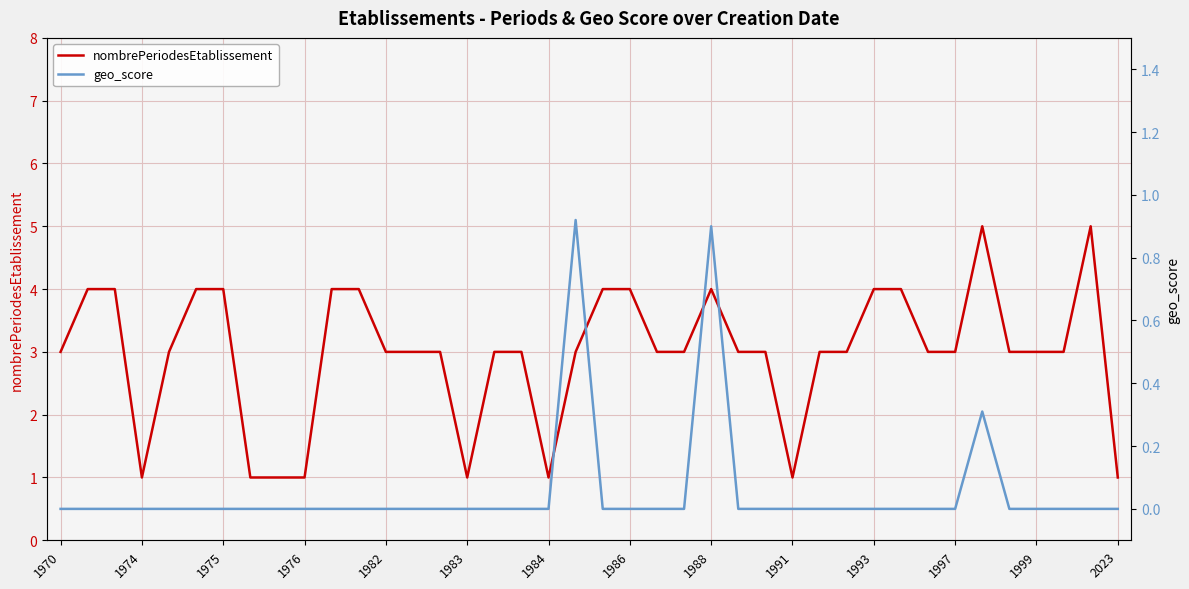

The value of geo_score at 23 is -0.5. True or false?

False